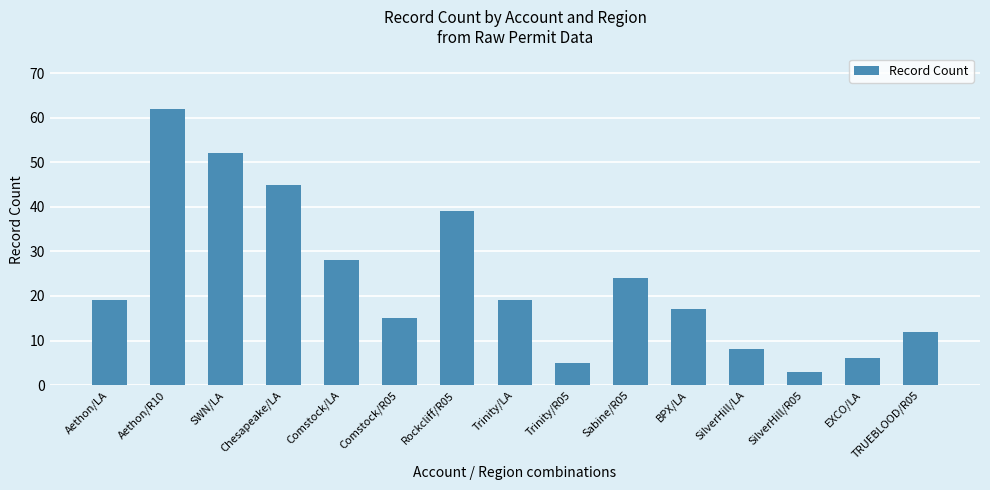

At which label is the value closest to 32?

Comstock/LA